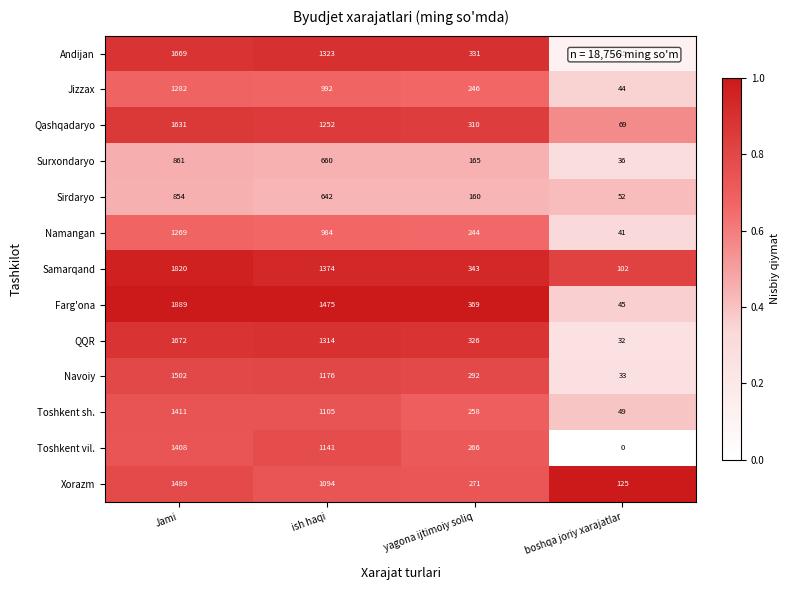

What is the spread (max minus min) of values at yagona ijtimoiy soliq?

209